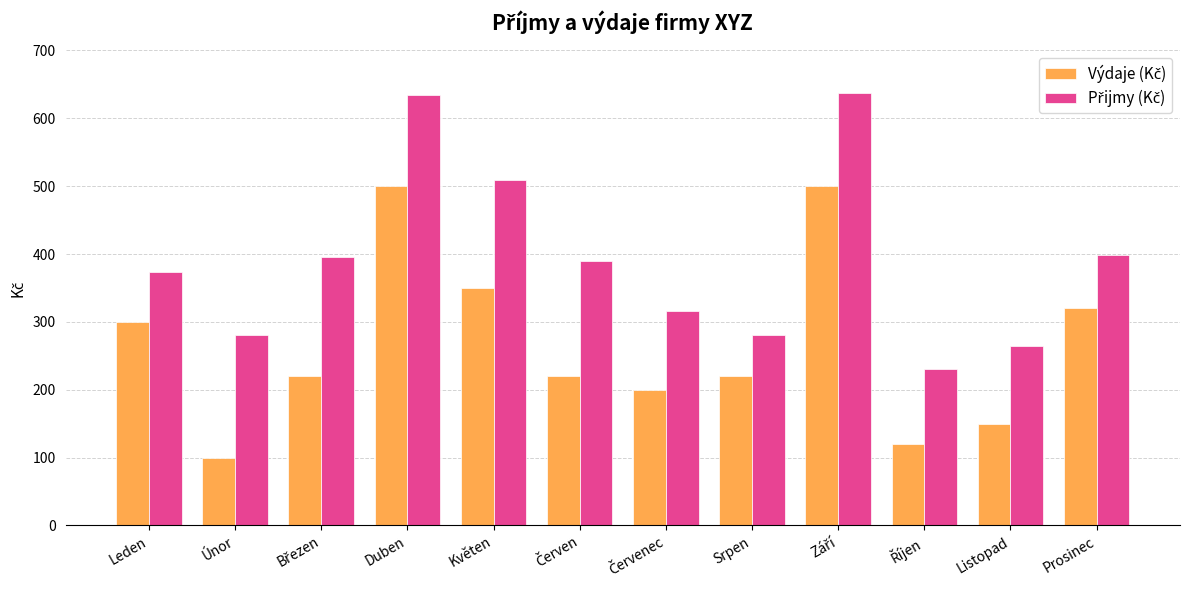

At which category does the chart reach its minimum across all series?

Únor